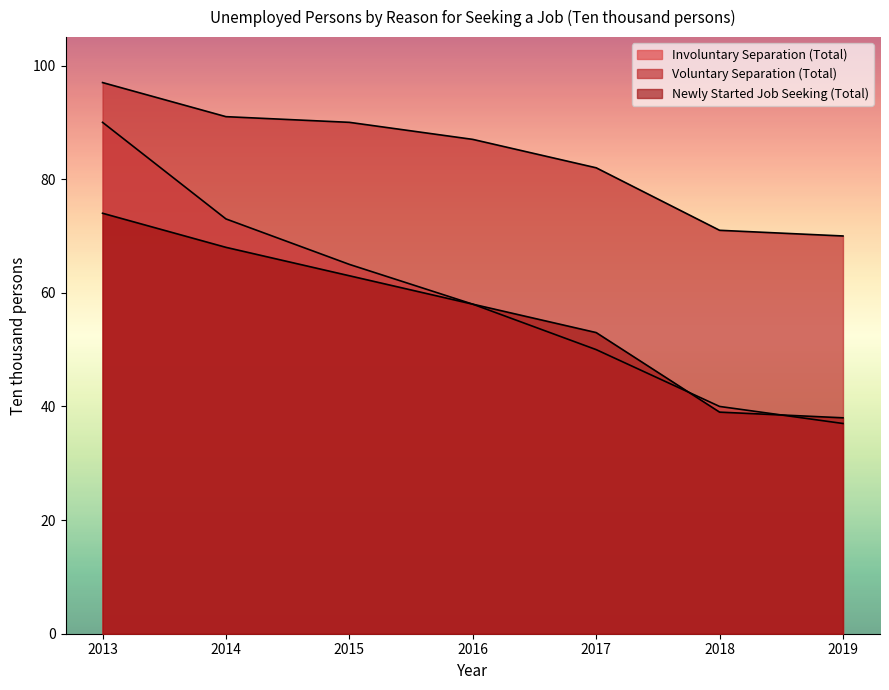

True or false: Involuntary Separation (Total) and Voluntary Separation (Total) cross at least once.

False